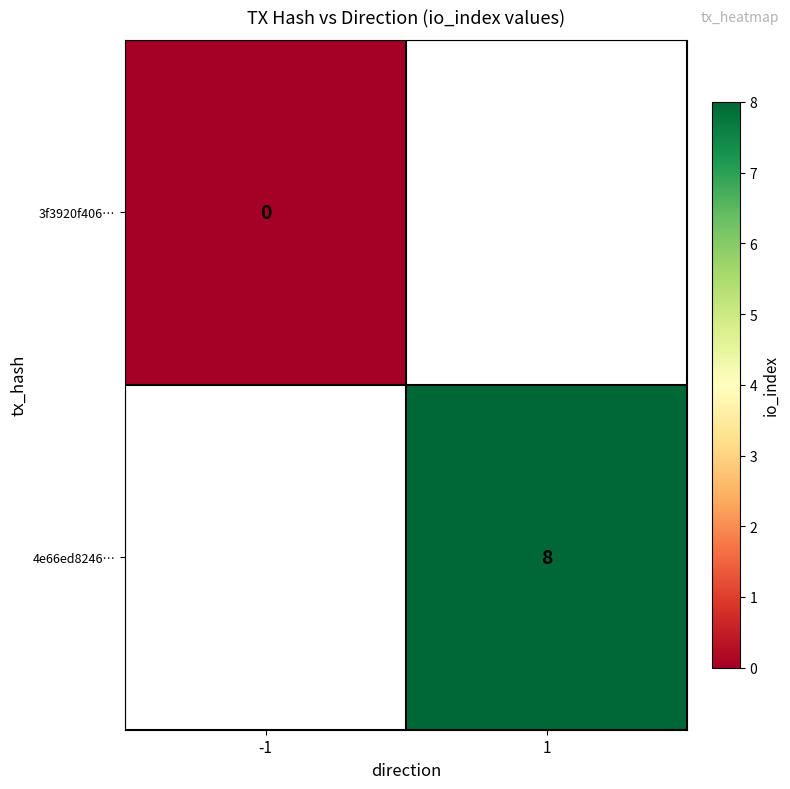

Rank the series at 1 from highest to lowest value.

3f3920f406…, 4e66ed8246…